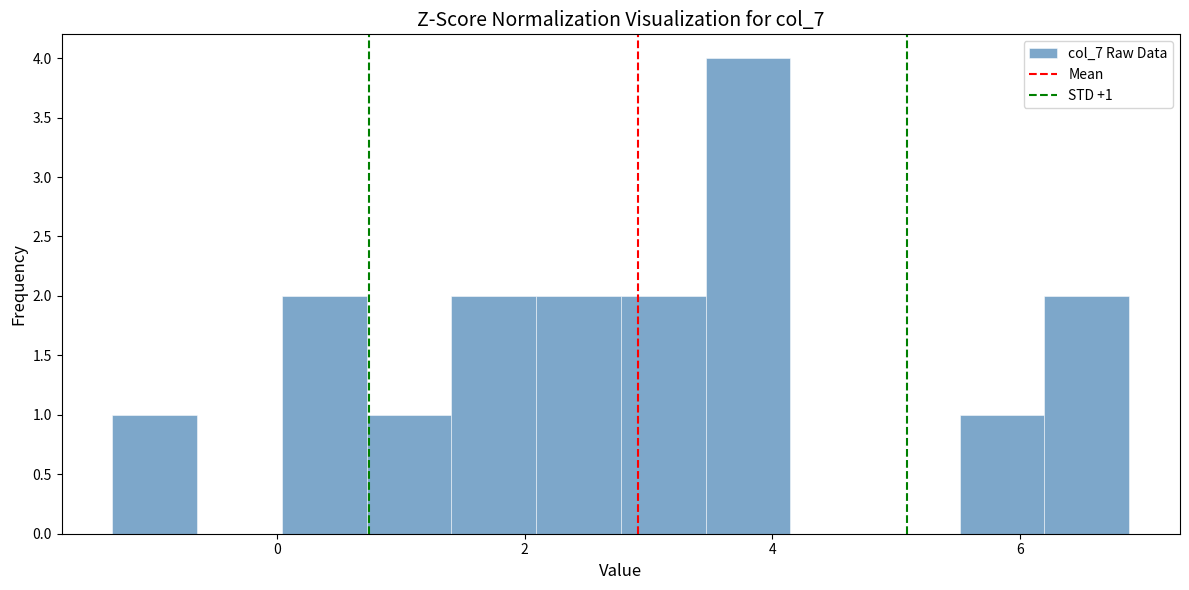

Around what value on the x-axis is the tallest bar? Give the approximate position of its centre, as read against the axis.

3.8